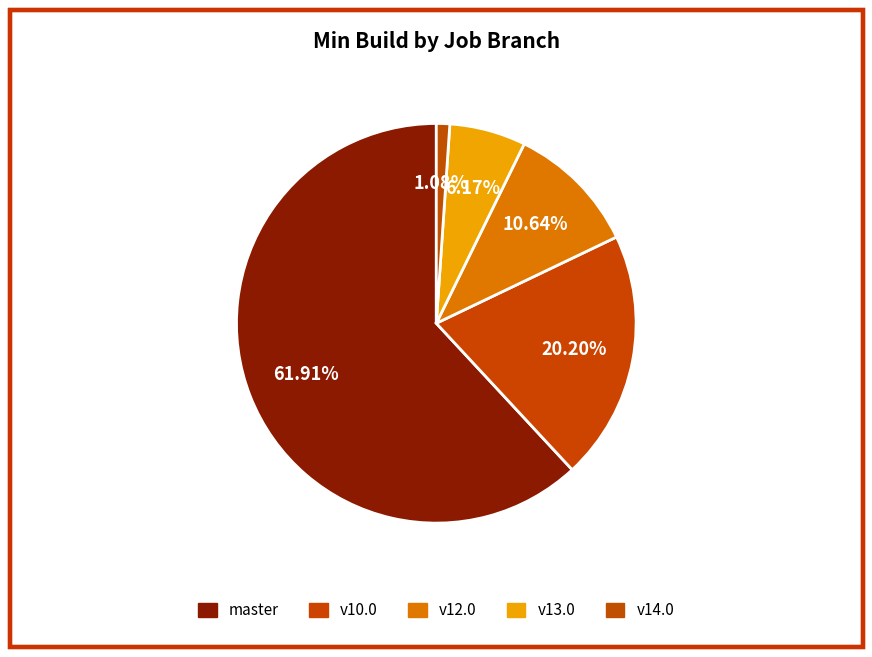

True or false: v10.0 accounts for 20% of the total.

True